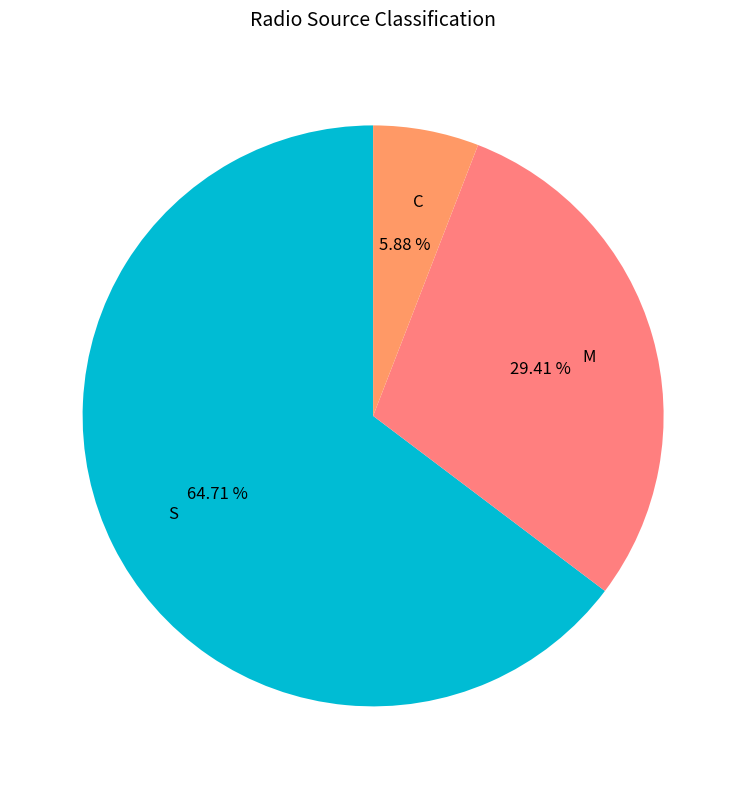

How many segments does this pie chart have?

3